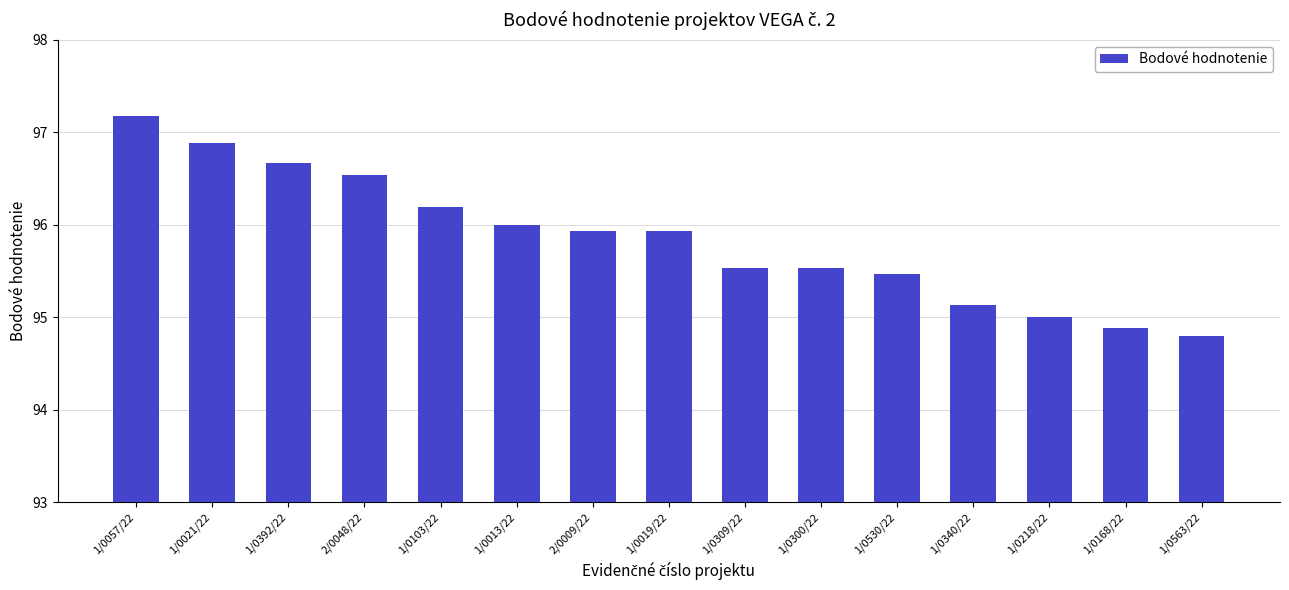

Which label corresponds to the smallest value in the chart?

1/0563/22